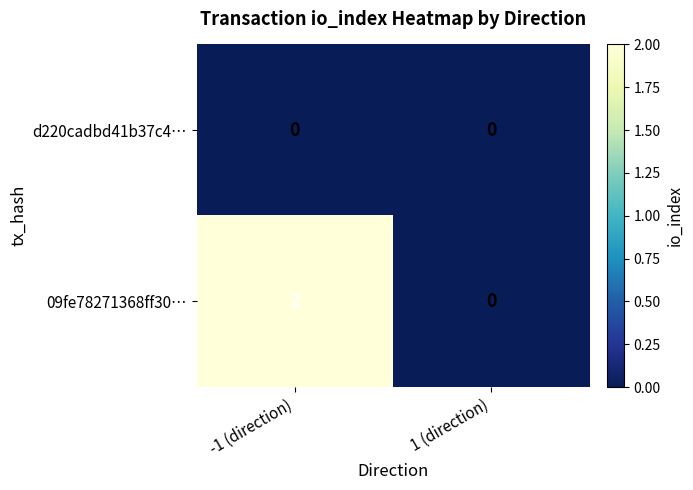

Count the number of data series in this chart.

2